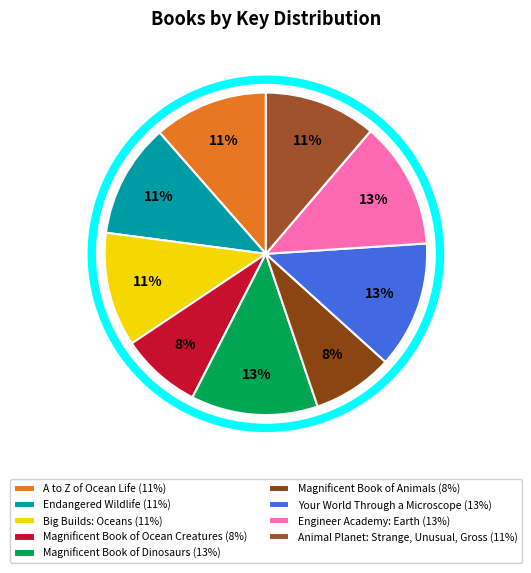

How many segments does this pie chart have?

9